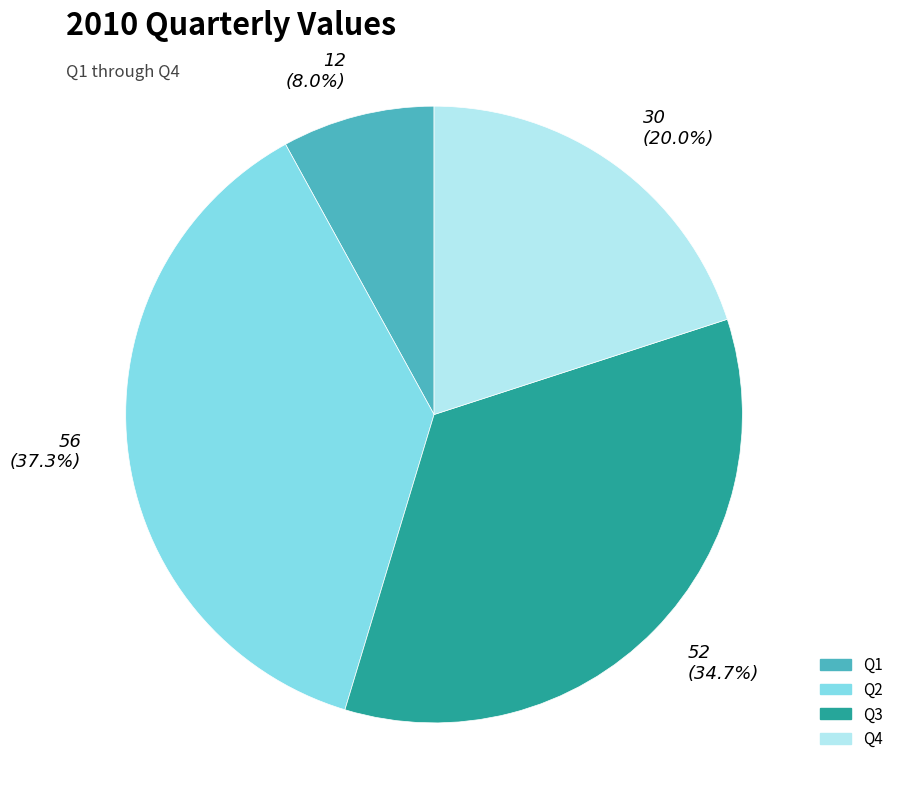

To the nearest percent, what percentage of the pie is Q1?

8%